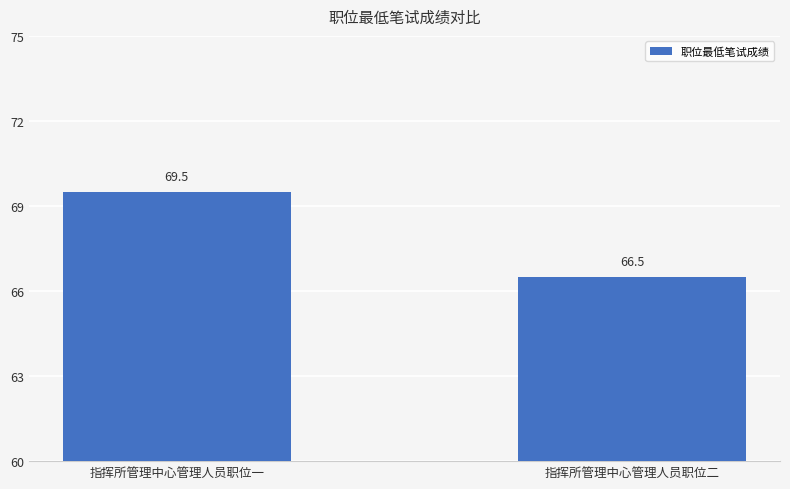

Rank the categories by value from lowest to highest.

指挥所管理中心管理人员职位二, 指挥所管理中心管理人员职位一